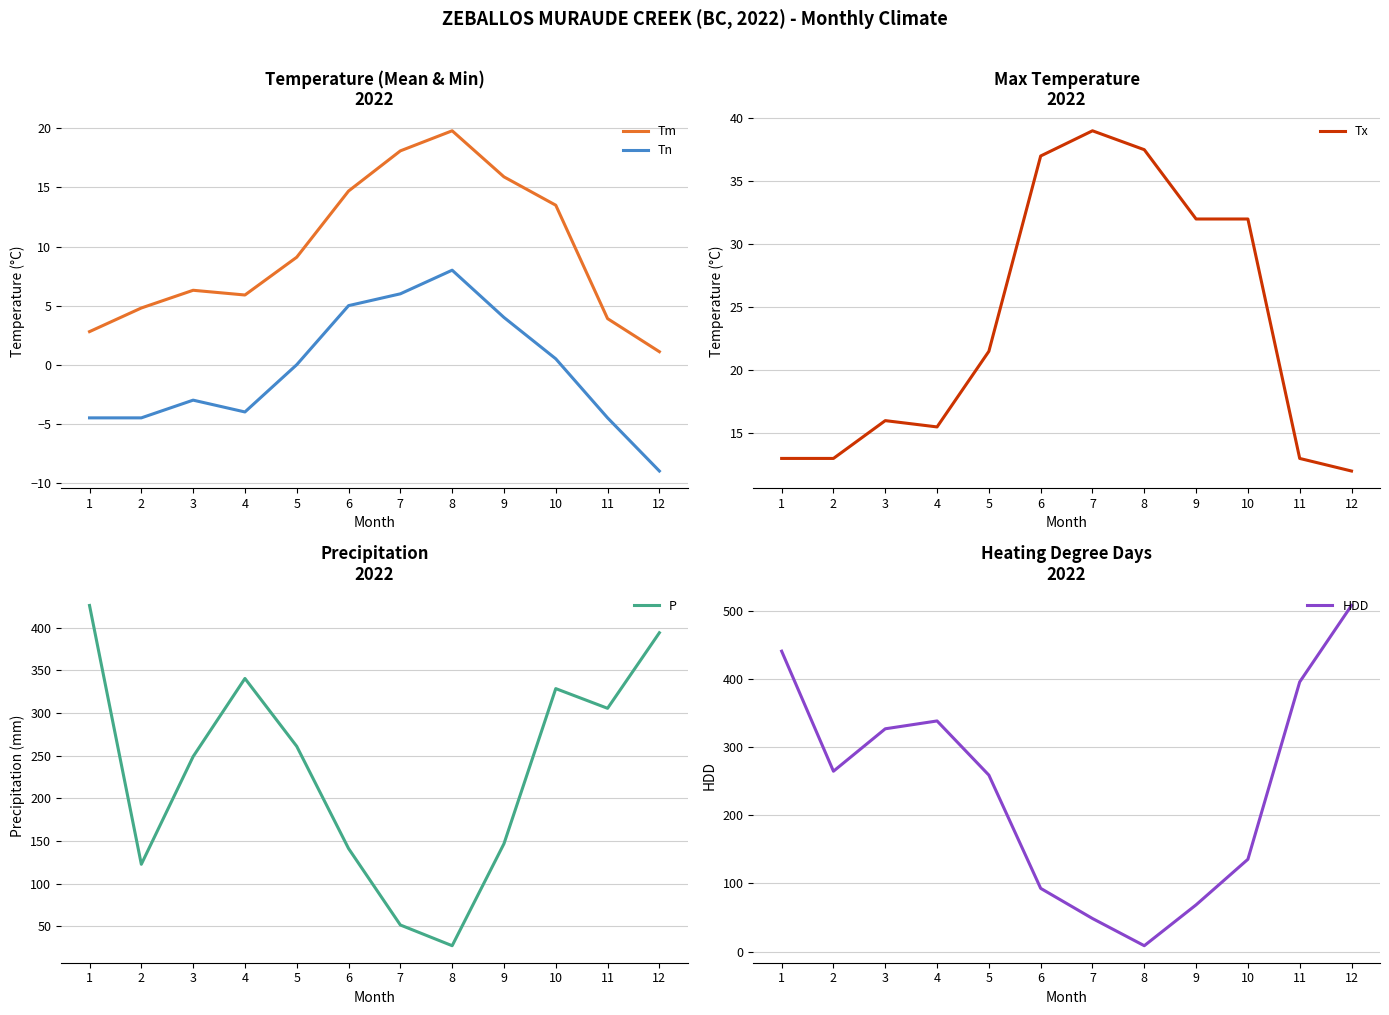

Reading right to left, what are all the values shown in this chart?

Tm: 12=1.1	11=3.9	10=13.5	9=15.9	8=19.8	7=18.1	6=14.7	5=9.1	4=5.9	3=6.3	2=4.8	1=2.8
Tn: 12=-9.0	11=-4.5	10=0.5	9=4.0	8=8.0	7=6.0	6=5.0	5=0.0	4=-4.0	3=-3.0	2=-4.5	1=-4.5
Tx: 12=12.0	11=13.0	10=32.0	9=32.0	8=37.5	7=39.0	6=37.0	5=21.5	4=15.5	3=16.0	2=13.0	1=13.0
P: 12=394.2	11=305.6	10=328.7	9=146.8	8=27.2	7=51.5	6=141.2	5=261.0	4=340.6	3=249.0	2=122.7	1=426.2
HDD: 12=507.4	11=395.3	10=135.3	9=68.5	8=8.6	7=48.5	6=92.7	5=258.7	4=338.1	3=326.6	2=264.4	1=440.4